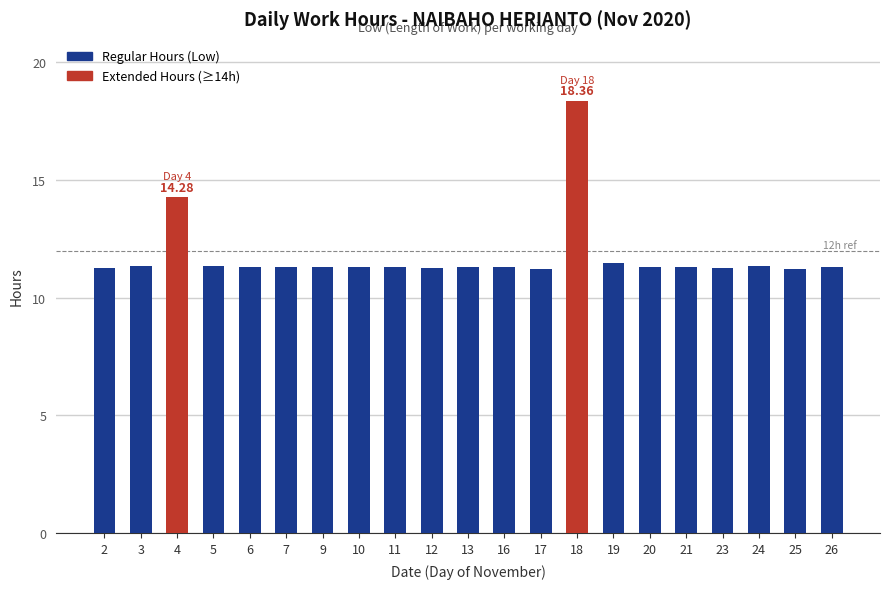

At which label is the value closest to 14?

4